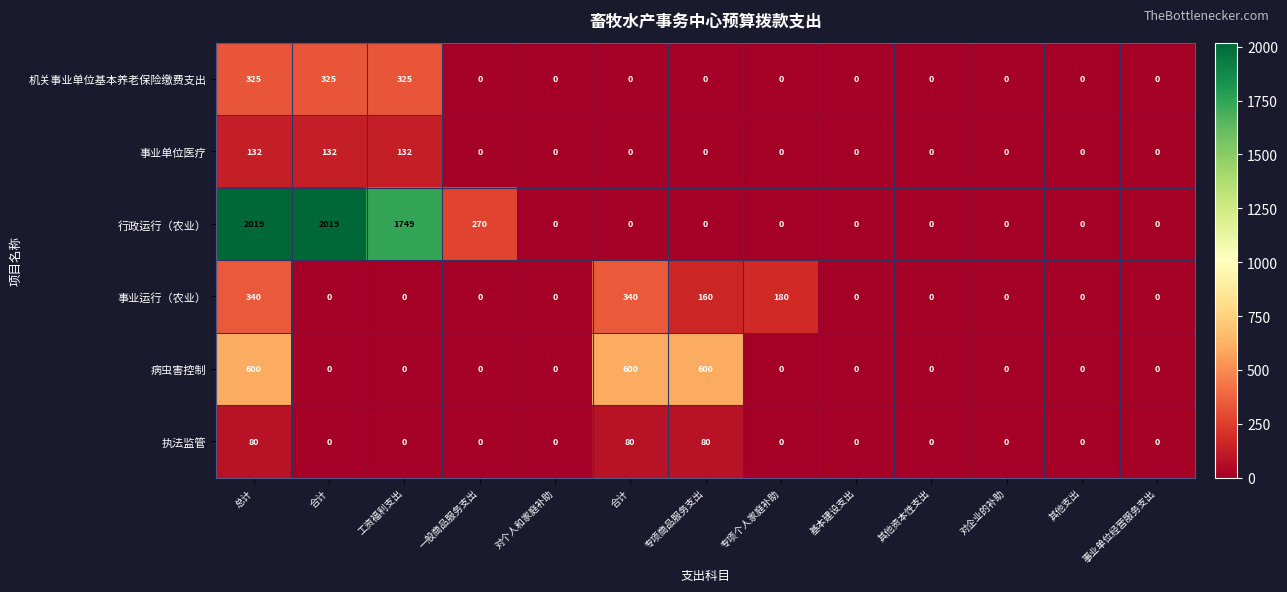

What is the maximum value shown in the chart?

2019